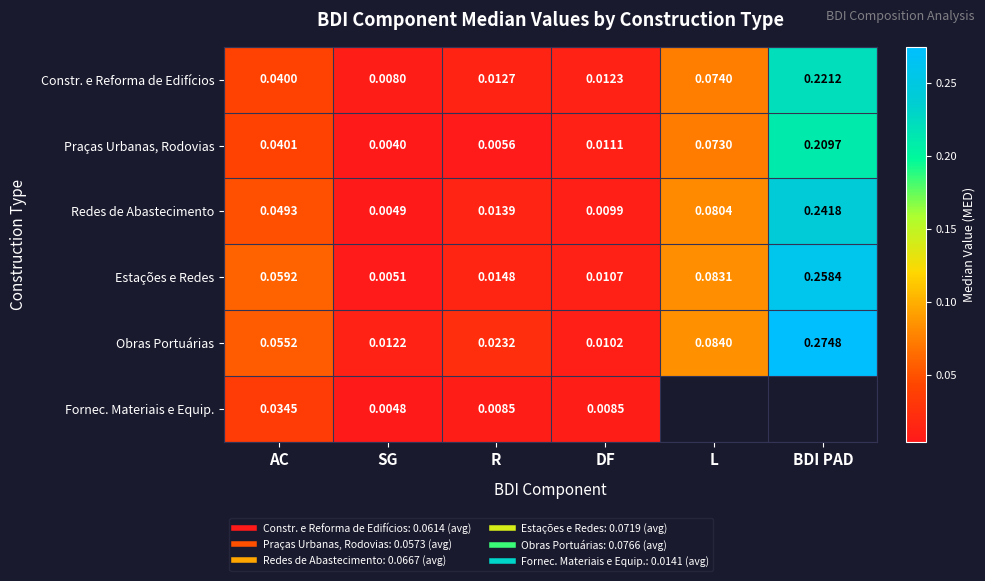

What is the difference between the highest and lowest values at BDI PAD?

0.1